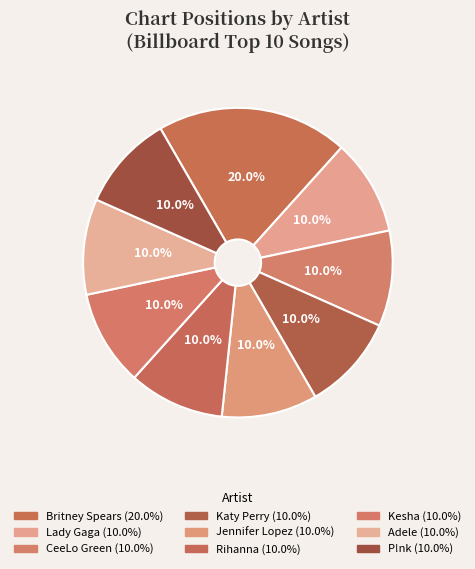

What percentage do Katy Perry and P!nk together represent?

20.0%